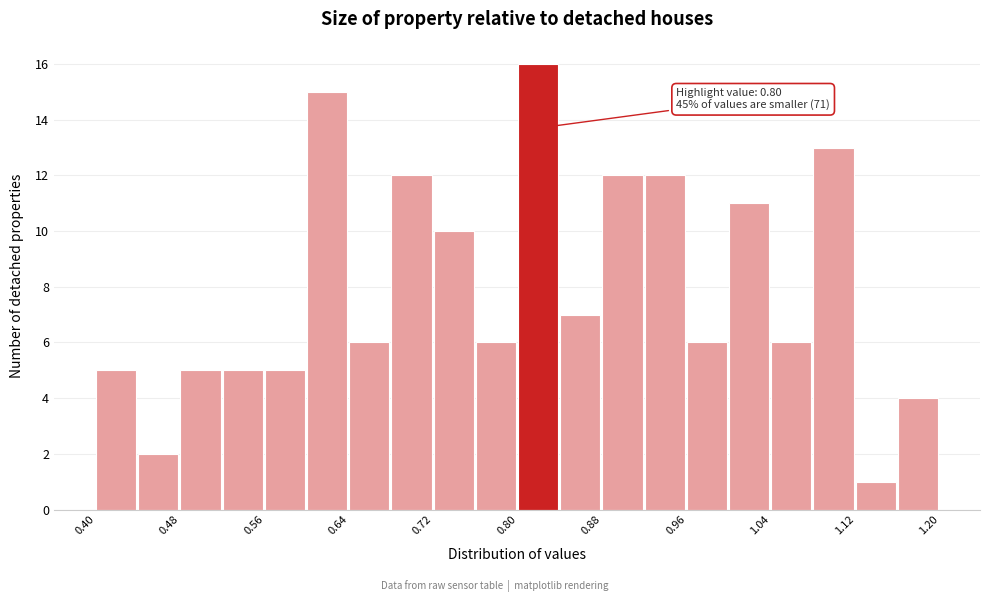

Which range on the x-axis has the tallest bar?

0.80 to 0.84